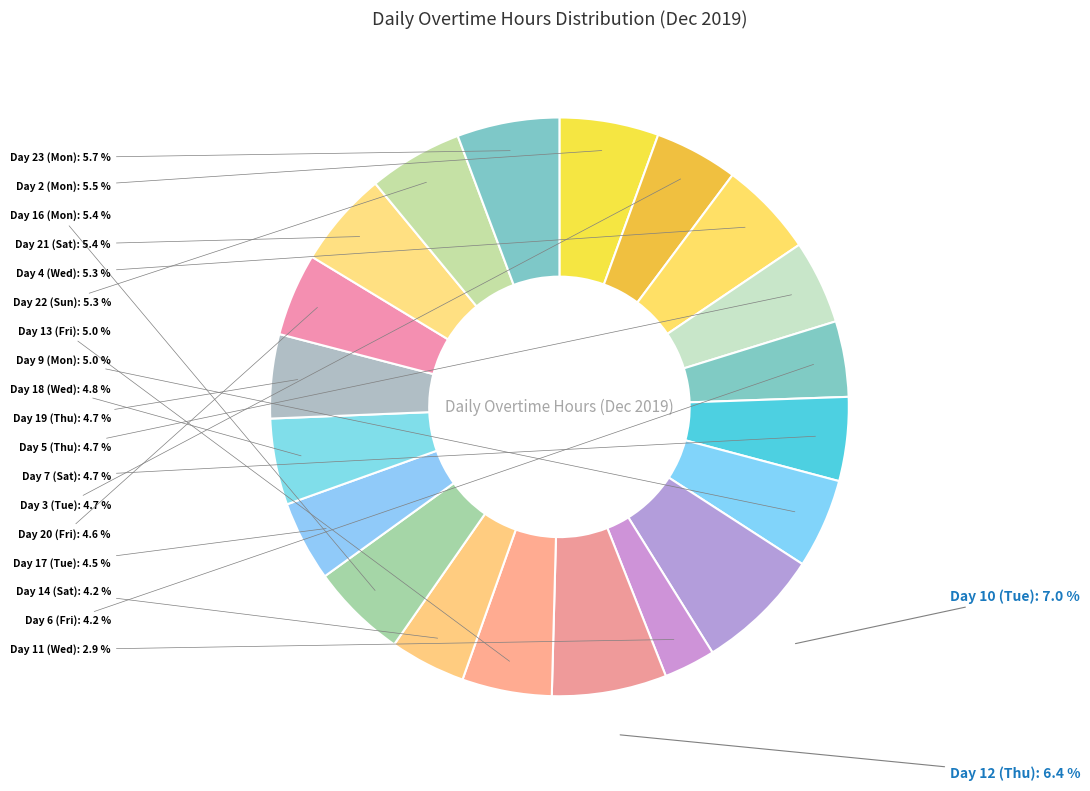

Which slice is the largest?

Day 10 (Tue)